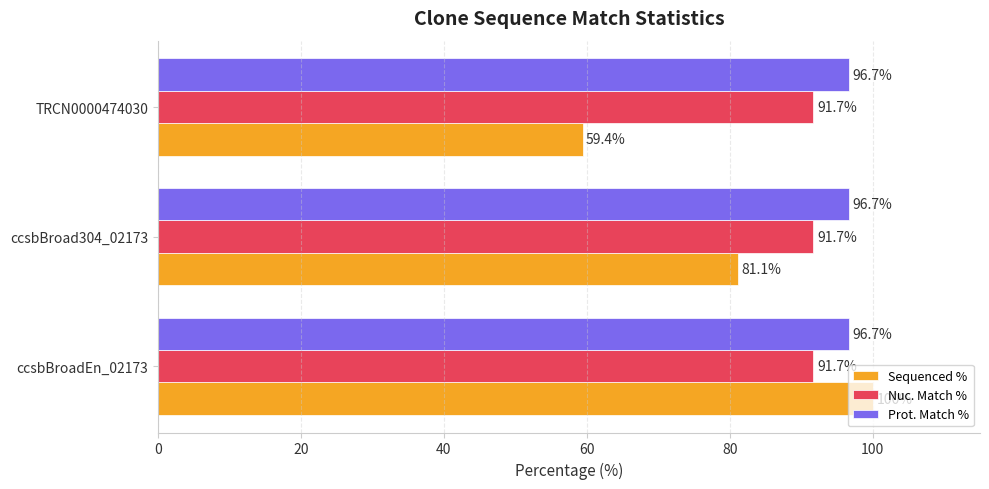

Is it true that Sequenced % equals 145.2 at ccsbBroad304_02173?

False